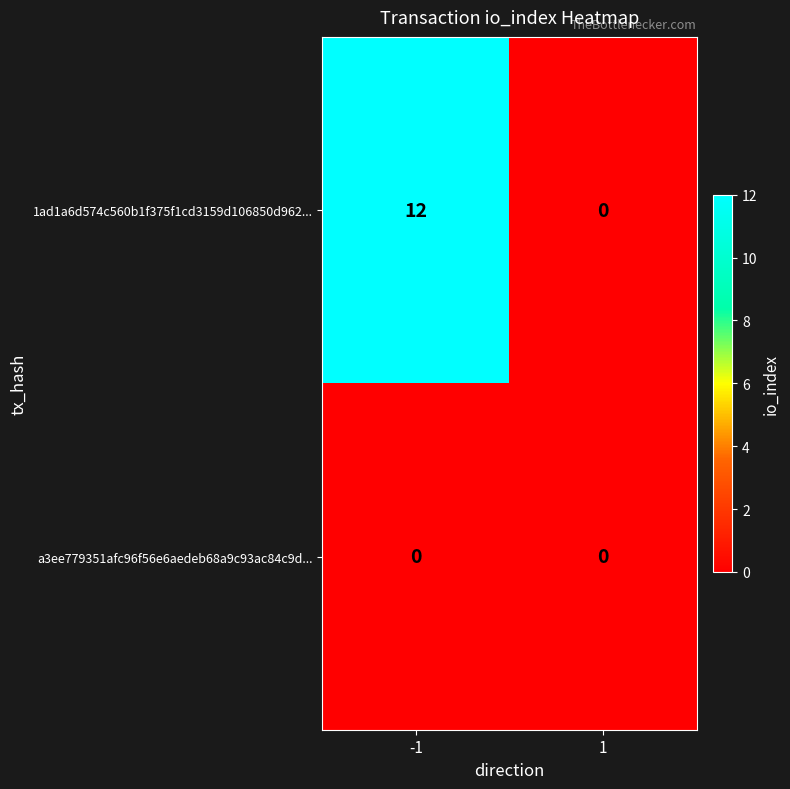

Reading right to left, list all the values displayed in this chart.

1ad1a6d574c560b1f375f1cd3159d106850d962...: 1=0	-1=12
a3ee779351afc96f56e6aedeb68a9c93ac84c9d...: 1=0	-1=0